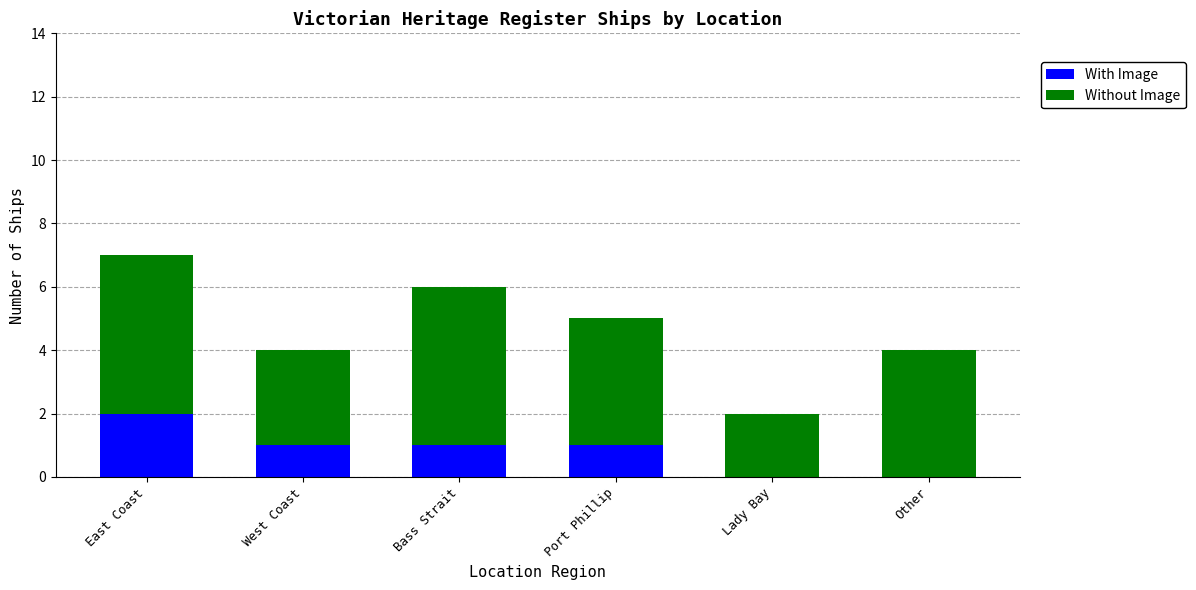

Count the number of categories in the chart.

6